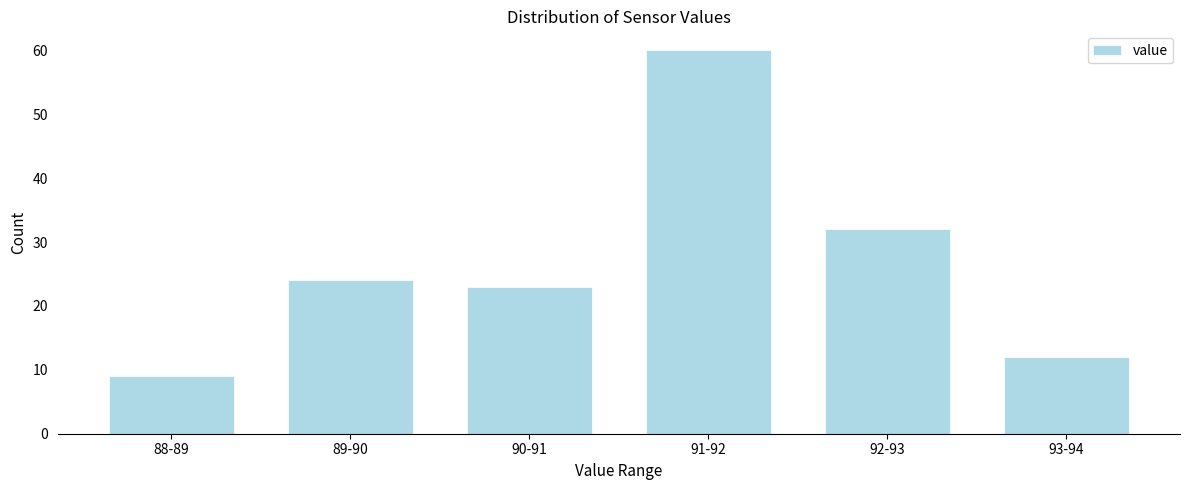

Reading right to left, transcribe all the data shown in this chart.

12	32	60	23	24	9